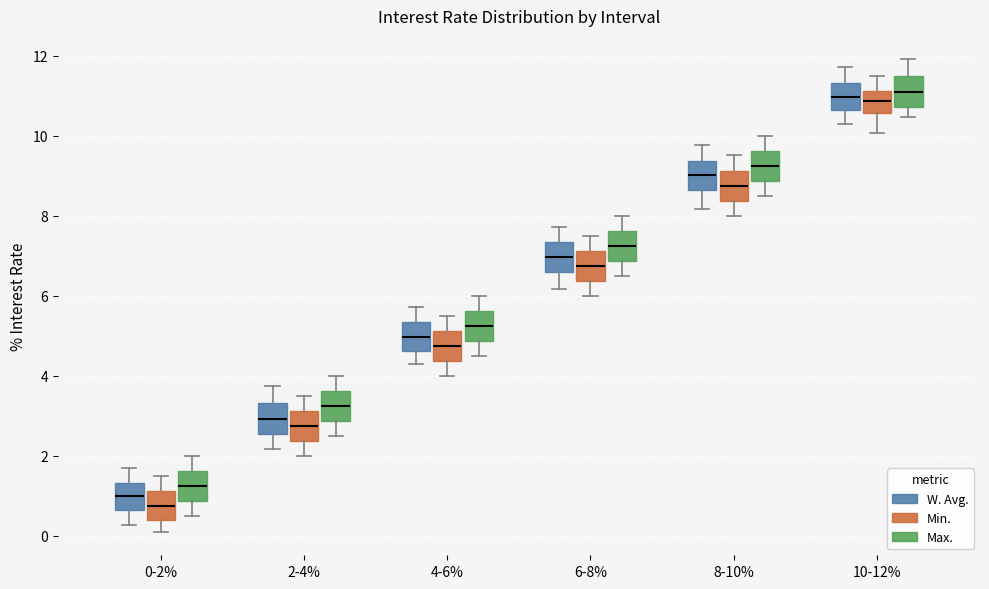

Where is the upper edge of the box for 6-8% (Min.) on the y-axis? The values are not printed on the chart, so give them approximately, as read against the axis.

7.2